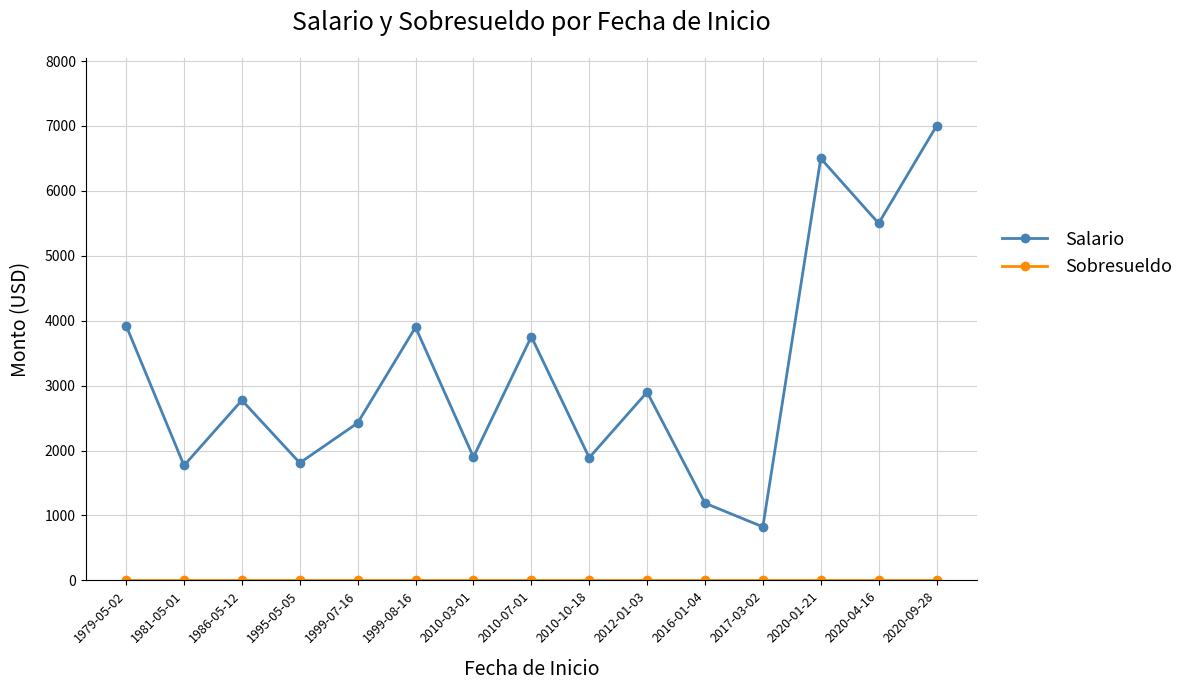

The value of Salario at 2020-04-16 is 9895. True or false?

False